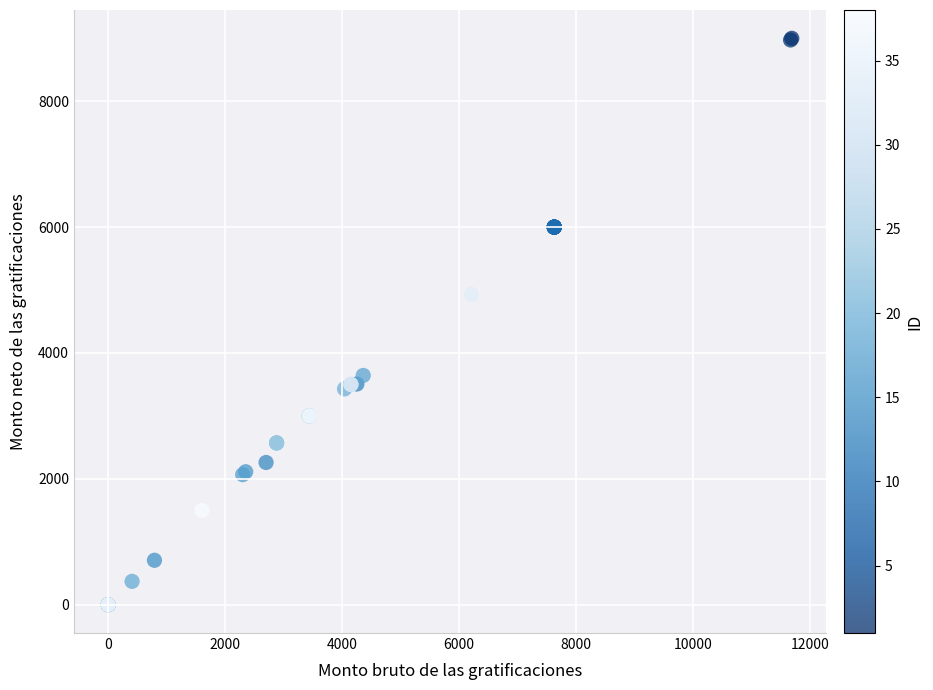

What Y value in the scatter plot is closest to 4500?

4929